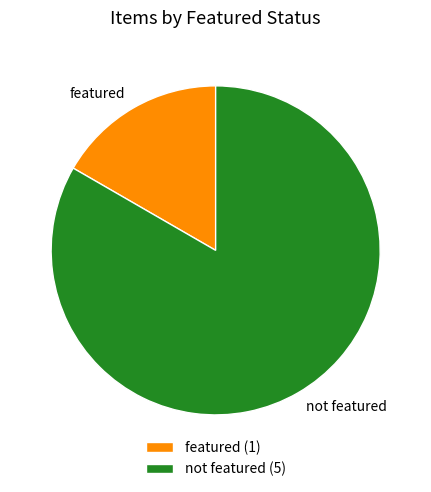

Is it true that featured is 17% of the pie?

True